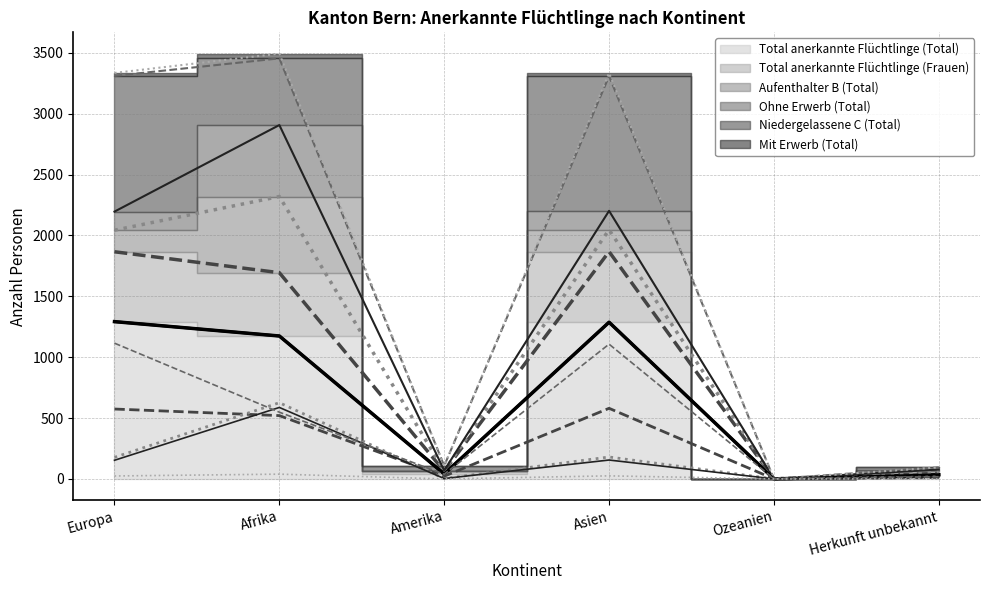

List the series in order of their peak value, highest first.

Total anerkannte Flüchtlinge (Total), Niedergelassene C (Total), Aufenthalter B (Total), Ohne Erwerb (Total), Total anerkannte Flüchtlinge (Frauen), Mit Erwerb (Total)